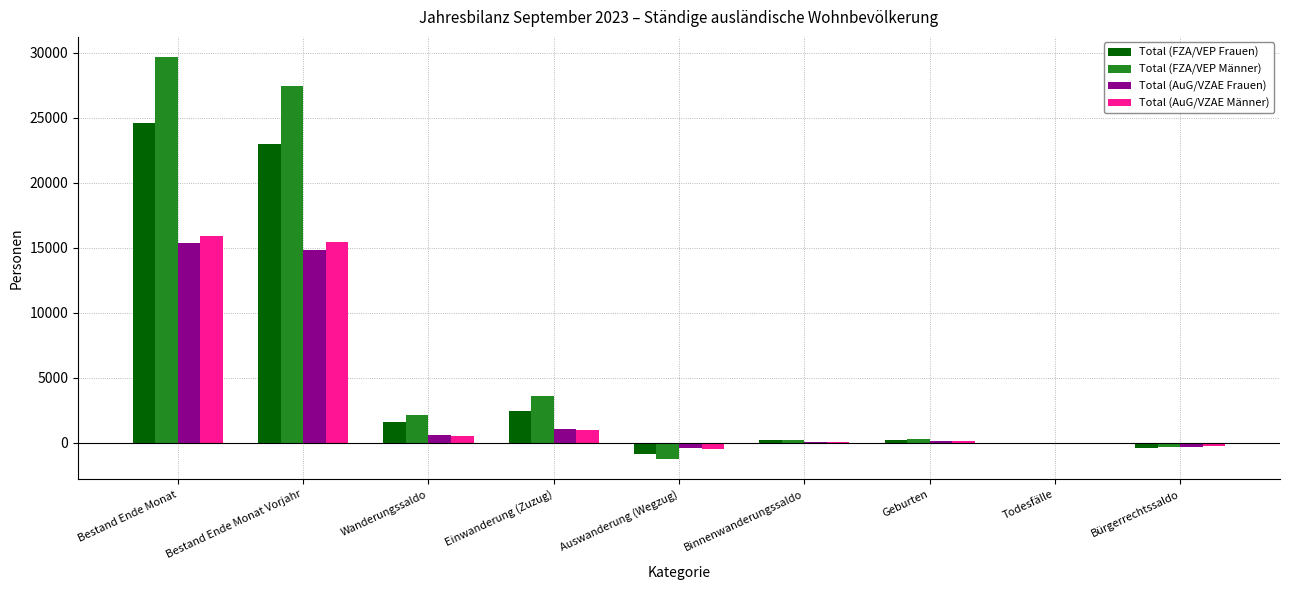

The Total (FZA/VEP Frauen) series shows -834 at Auswanderung (Wegzug). True or false?

True